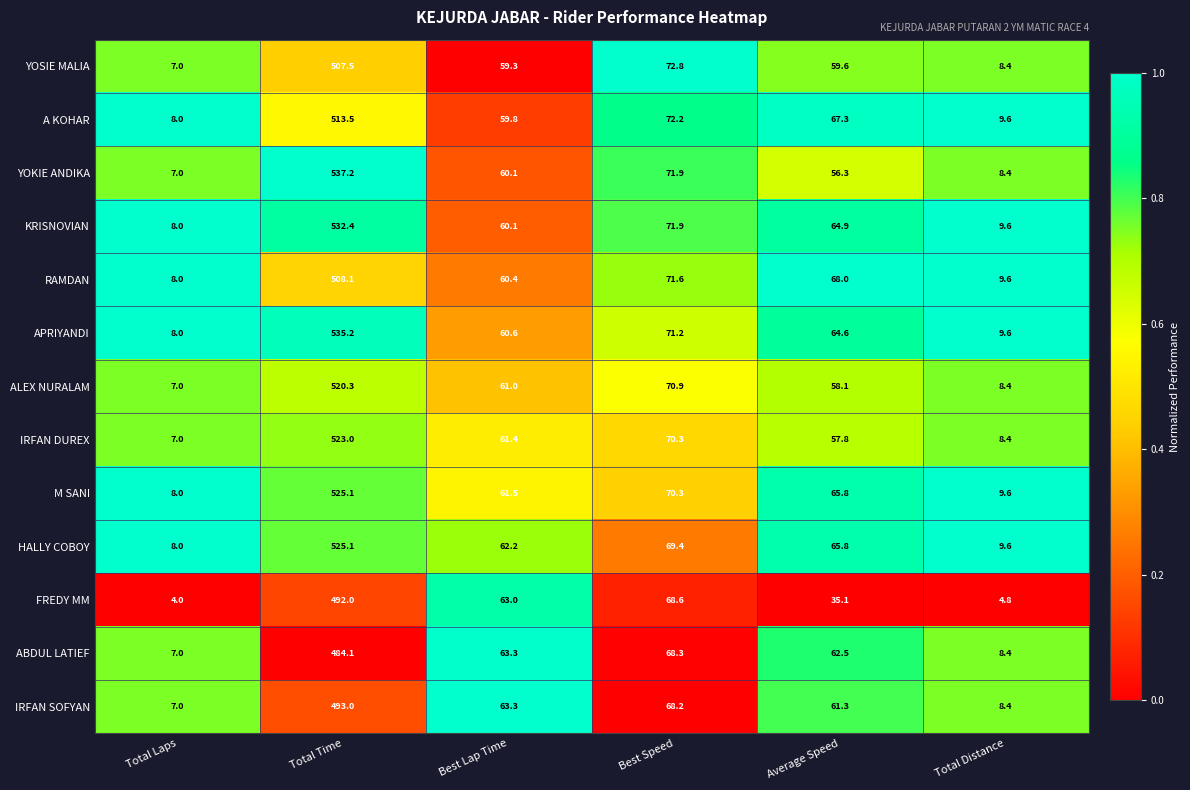

What is the difference between the HALLY COBOY values at Total Time and Average Speed?

459.3